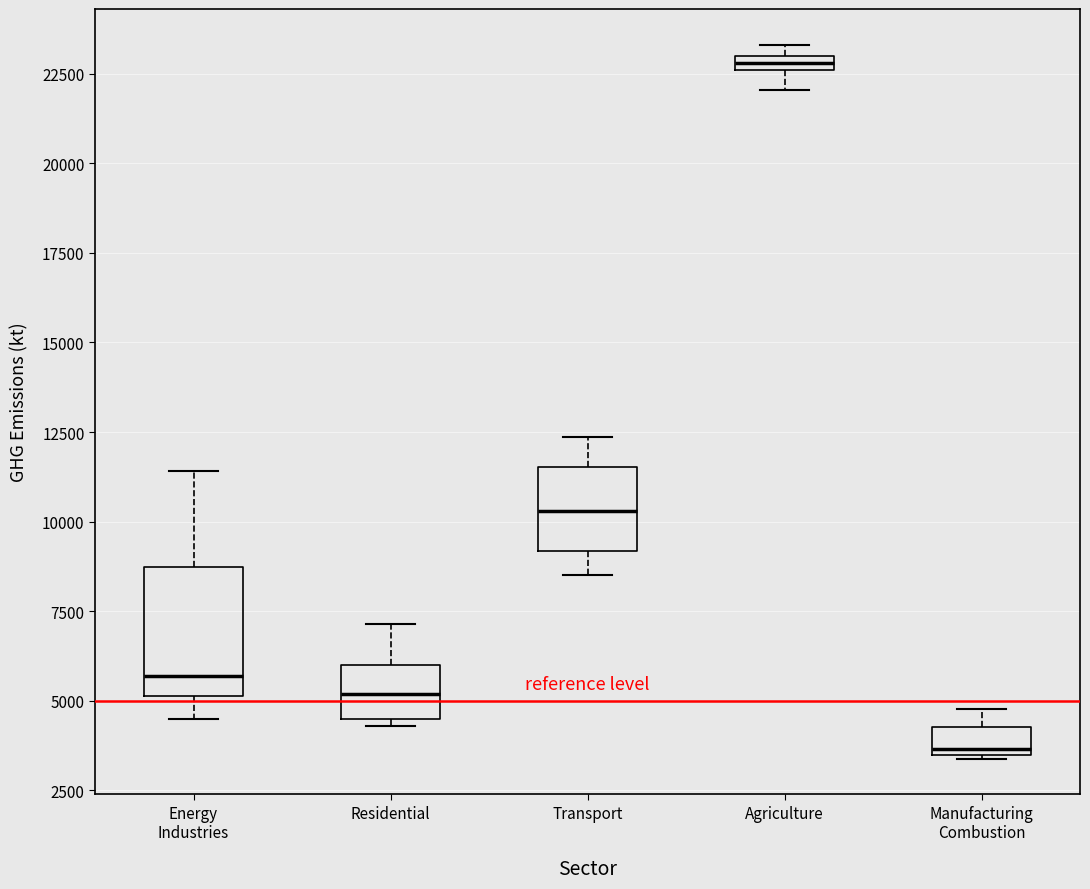

Comparing the boxes themselves (not the whiskers), which one is the tallest?

Energy Industries